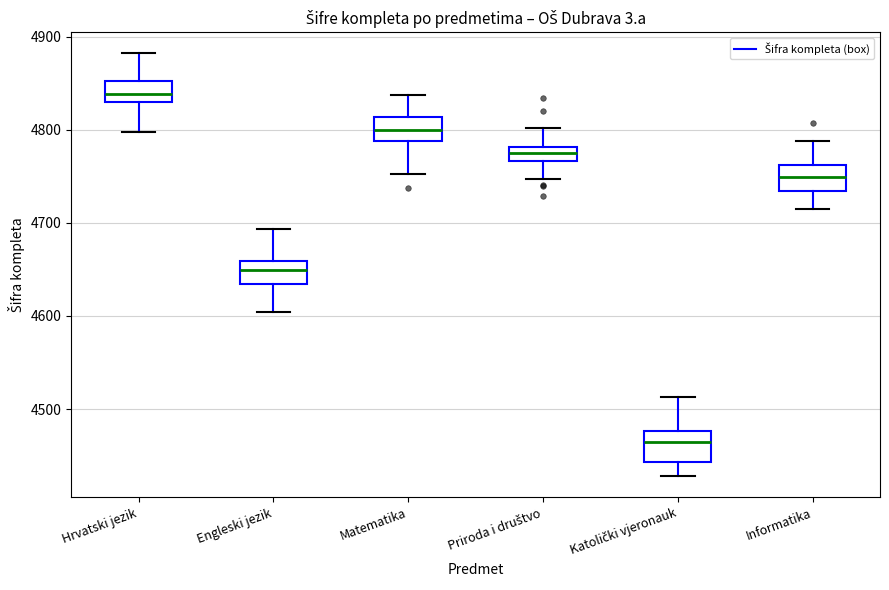

Where is the upper edge of the box for Matematika on the y-axis? The values are not printed on the chart, so give them approximately, as read against the axis.

4810